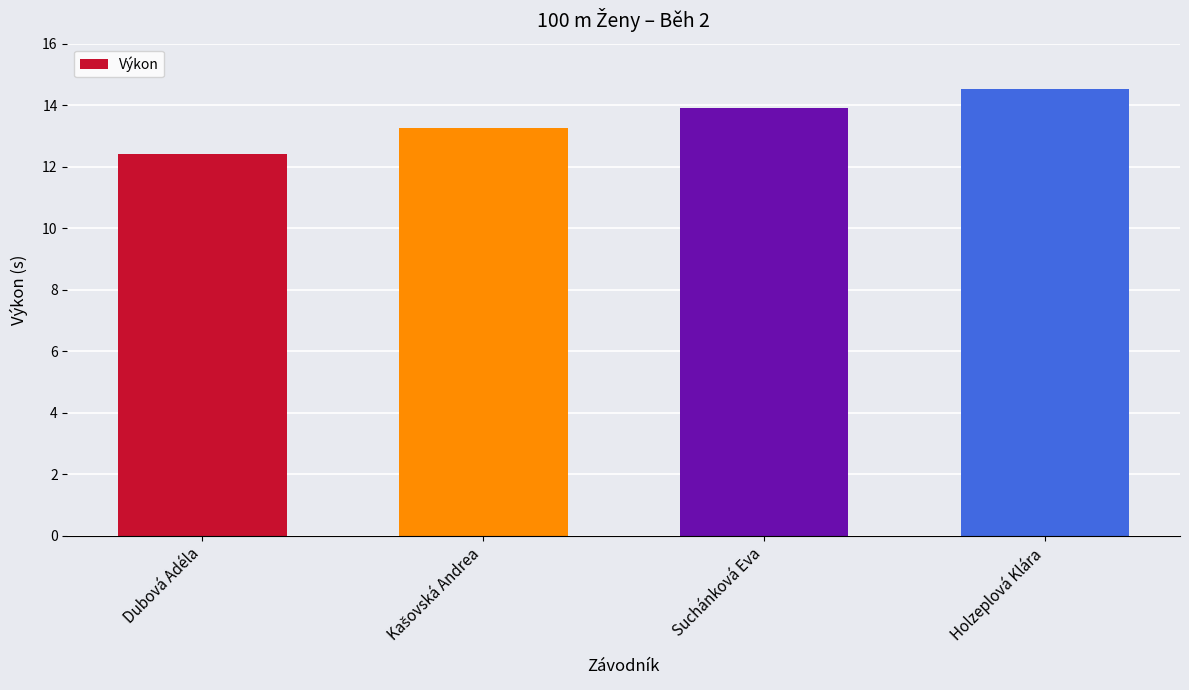

Does the chart contain any negative values?

No